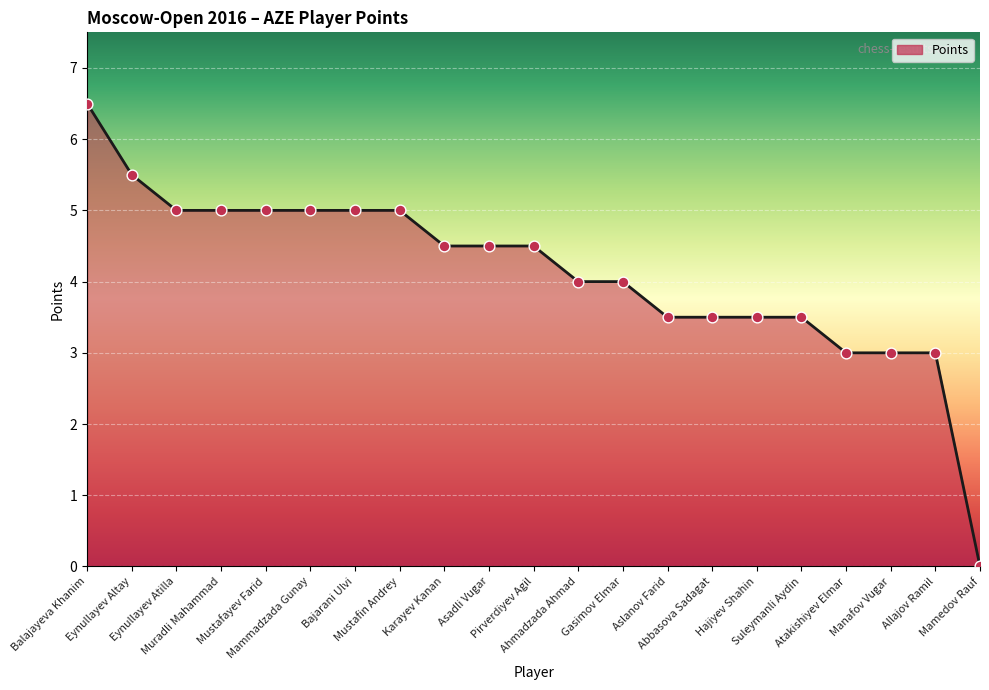

Approximately how many times larger is the value at Pirverdiyev Agil compared to Hajiyev Shahin?

1.3